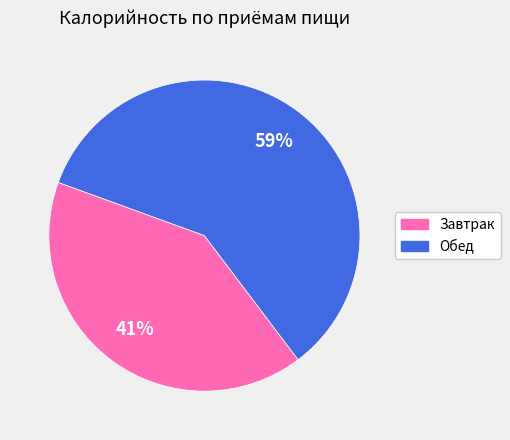

Is the sum of Завтрак and Обед greater than half?

Yes